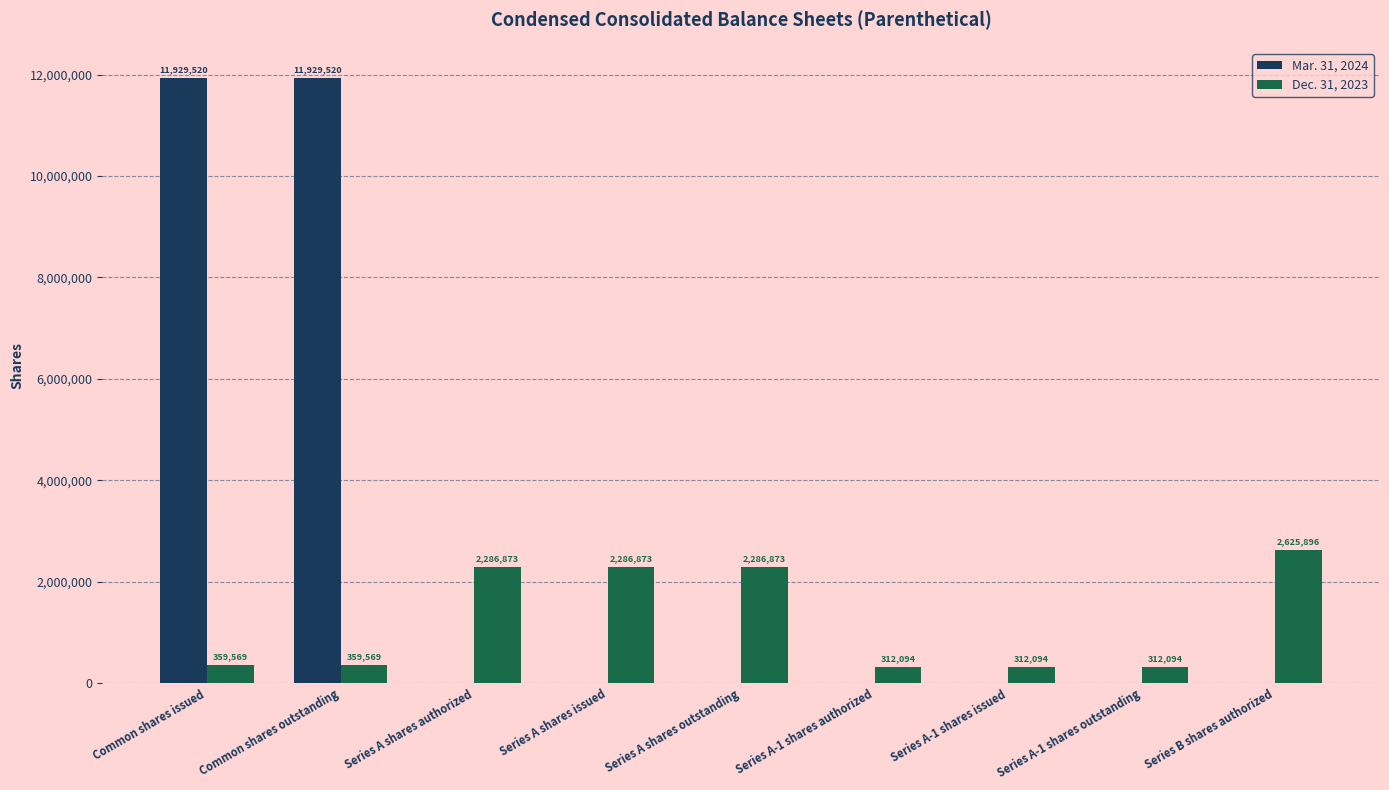

Is it true that Mar. 31, 2024 equals 11929520 at Common shares outstanding?

True